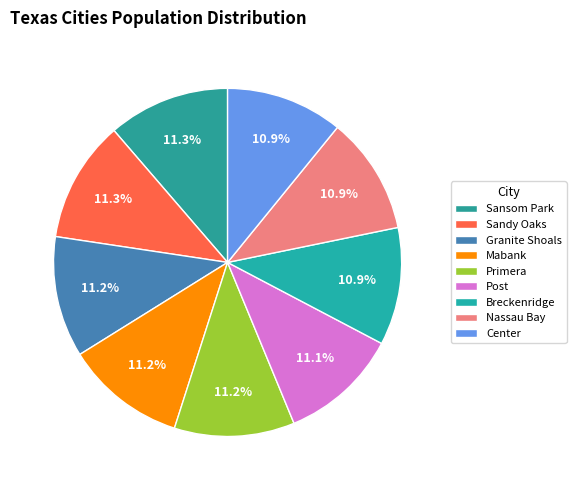

How many slices are in this pie chart?

9